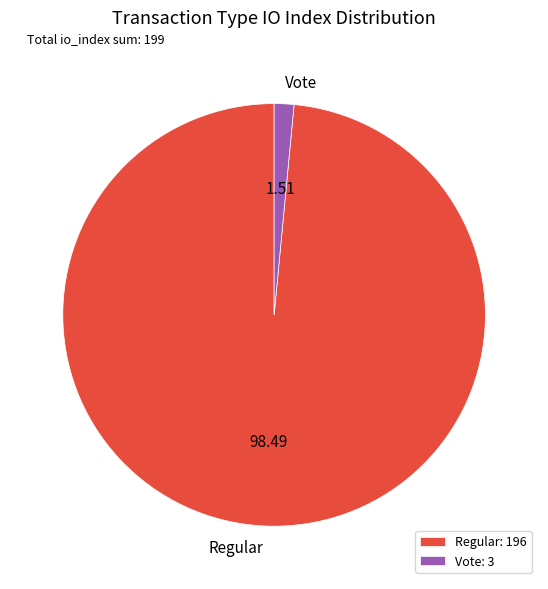

Which category has the smallest portion of the pie?

Vote